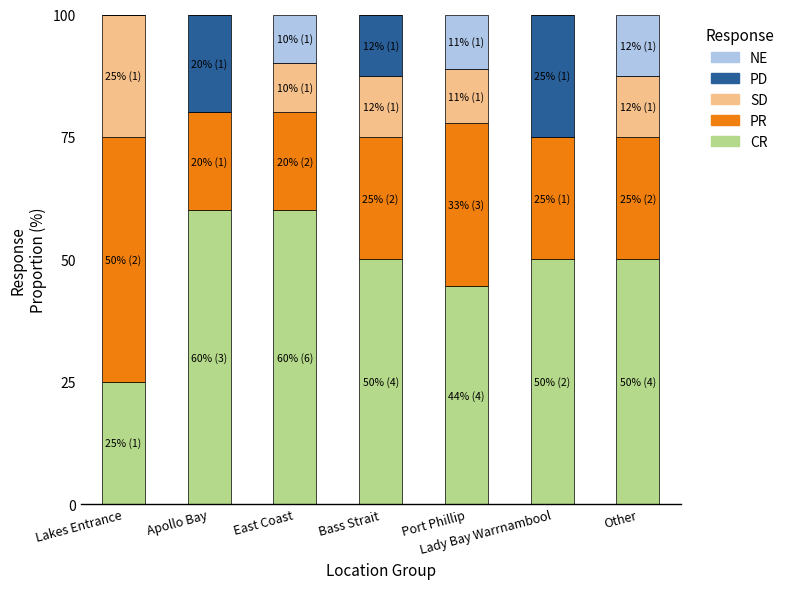

What is the maximum value for CR?

60.0